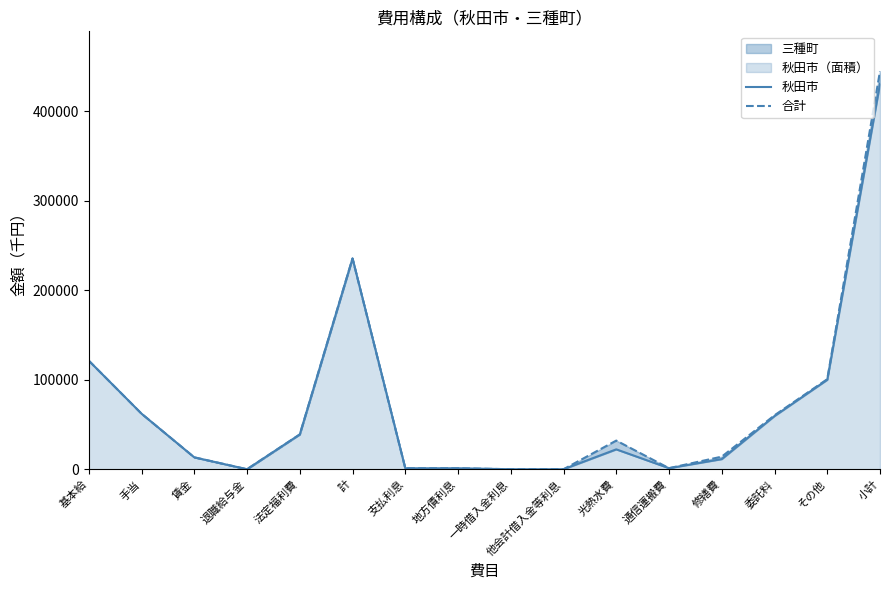

What value does the 合計 series have at 計, to the nearest 10?

235590